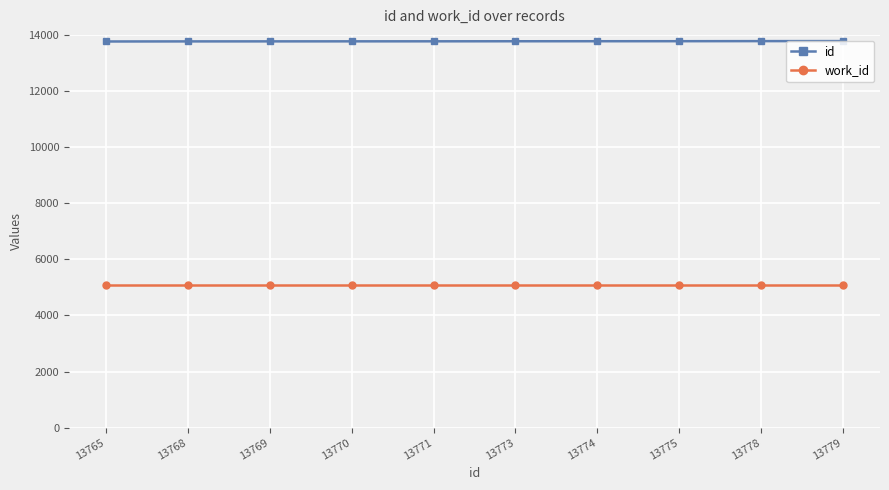

What is the sum of all id values?

137722